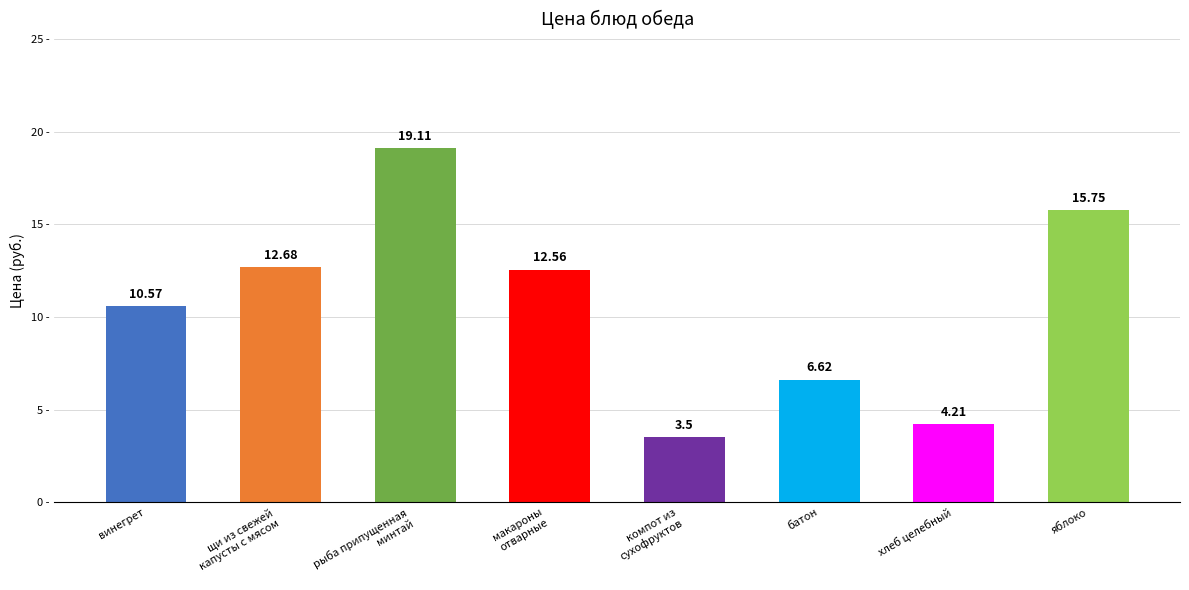

Rank the categories by value from lowest to highest.

компот из
сухофруктов, хлеб целебный, батон, винегрет, макароны
отварные, щи из свежей
капусты с мясом, яблоко, рыба припущенная
минтай